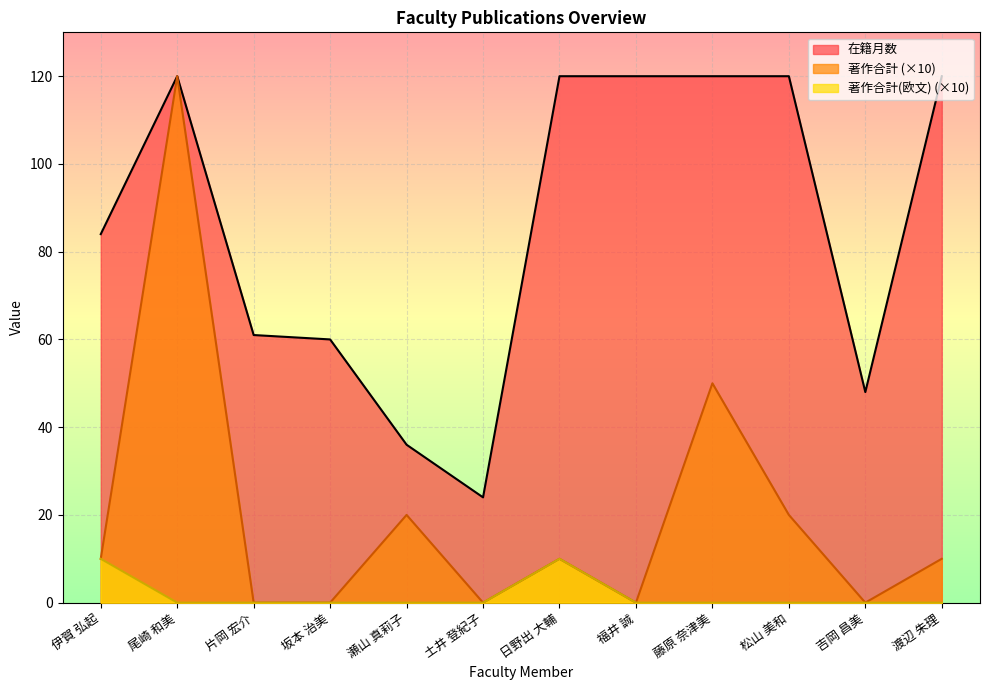

Between 吉岡 昌美 and 渡辺 朱理, which is larger?

渡辺 朱理